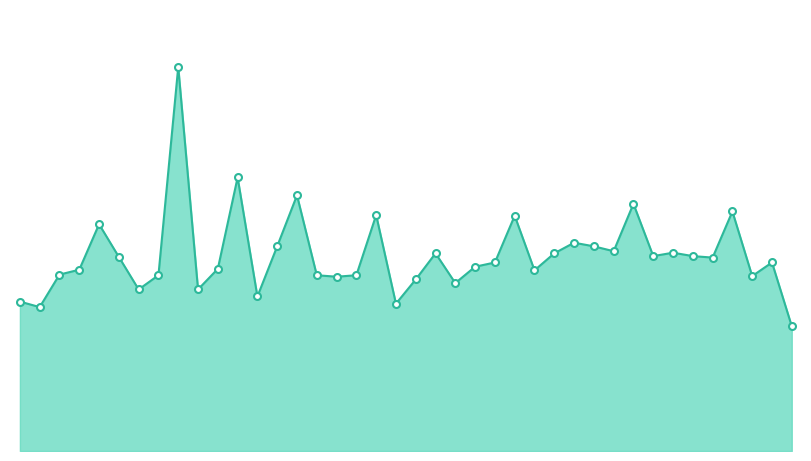

Does the chart display data point markers on the line(s)?

No